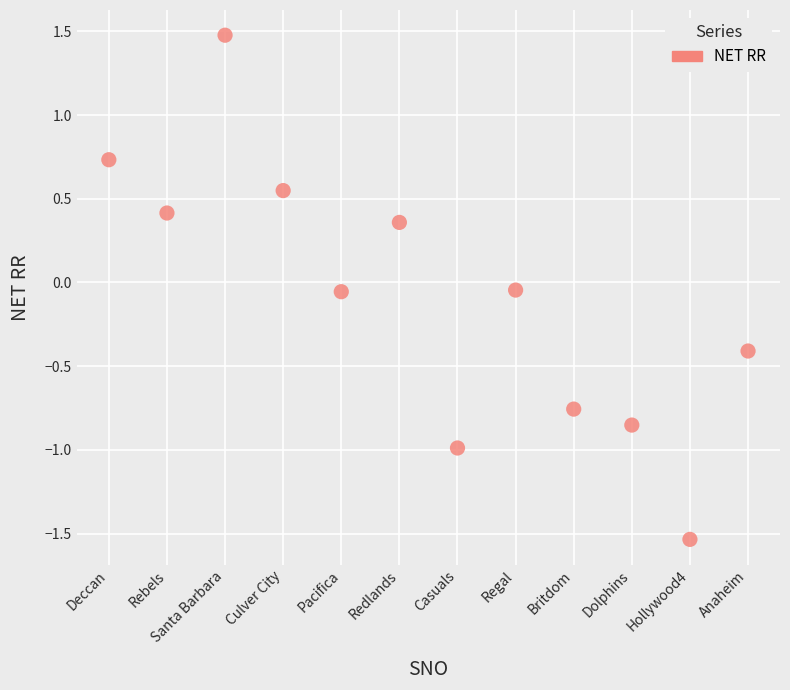

What is the average X value?

6.5